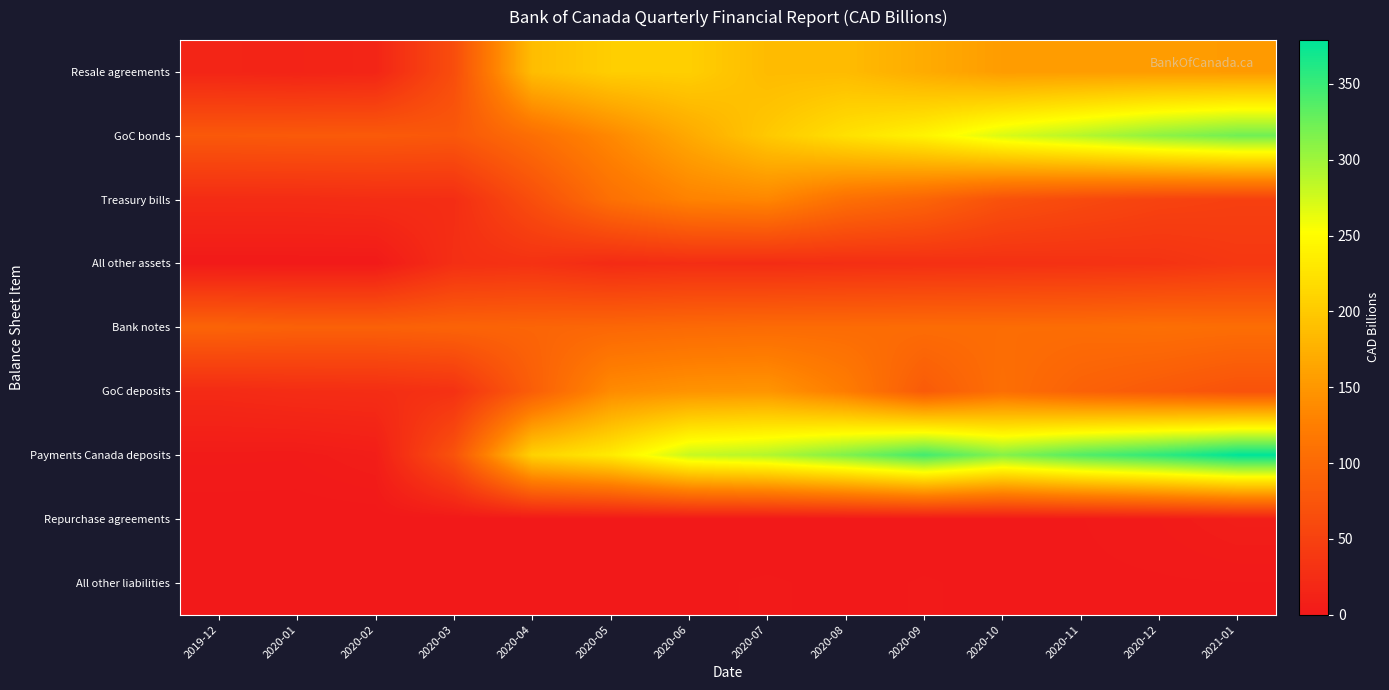

What is the greatest value displayed?

379.0